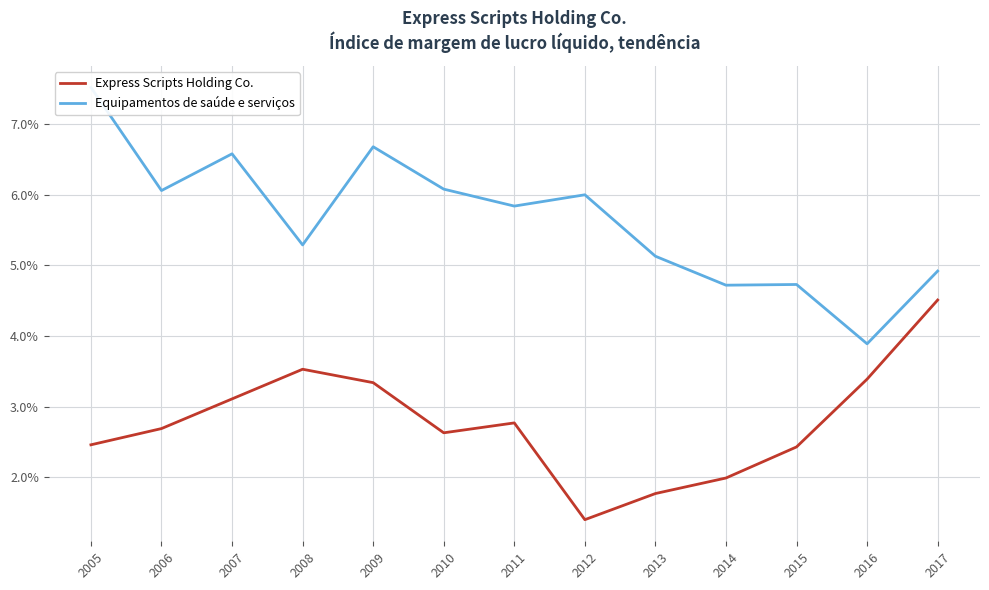

Reading left to right, extract all data points from this chart.

Express Scripts Holding Co.: 2005=0.0	2006=0.0	2007=0.0	2008=0.0	2009=0.0	2010=0.0	2011=0.0	2012=0.0	2013=0.0	2014=0.0	2015=0.0	2016=0.0	2017=0.0
Equipamentos de saúde e serviços: 2005=0.1	2006=0.1	2007=0.1	2008=0.1	2009=0.1	2010=0.1	2011=0.1	2012=0.1	2013=0.1	2014=0.0	2015=0.0	2016=0.0	2017=0.0